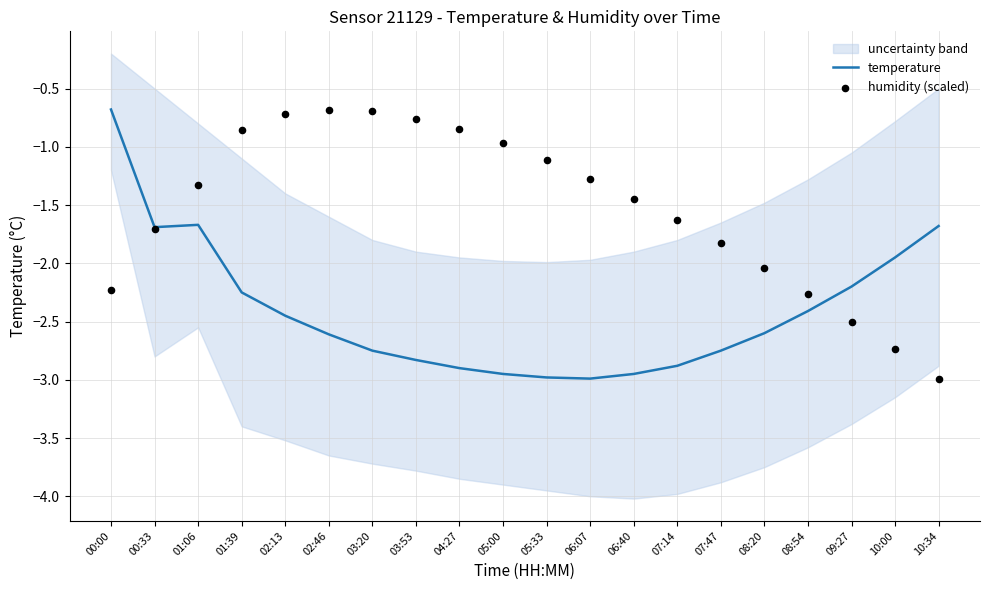

At which category is the sum across all series the highest?

00:00